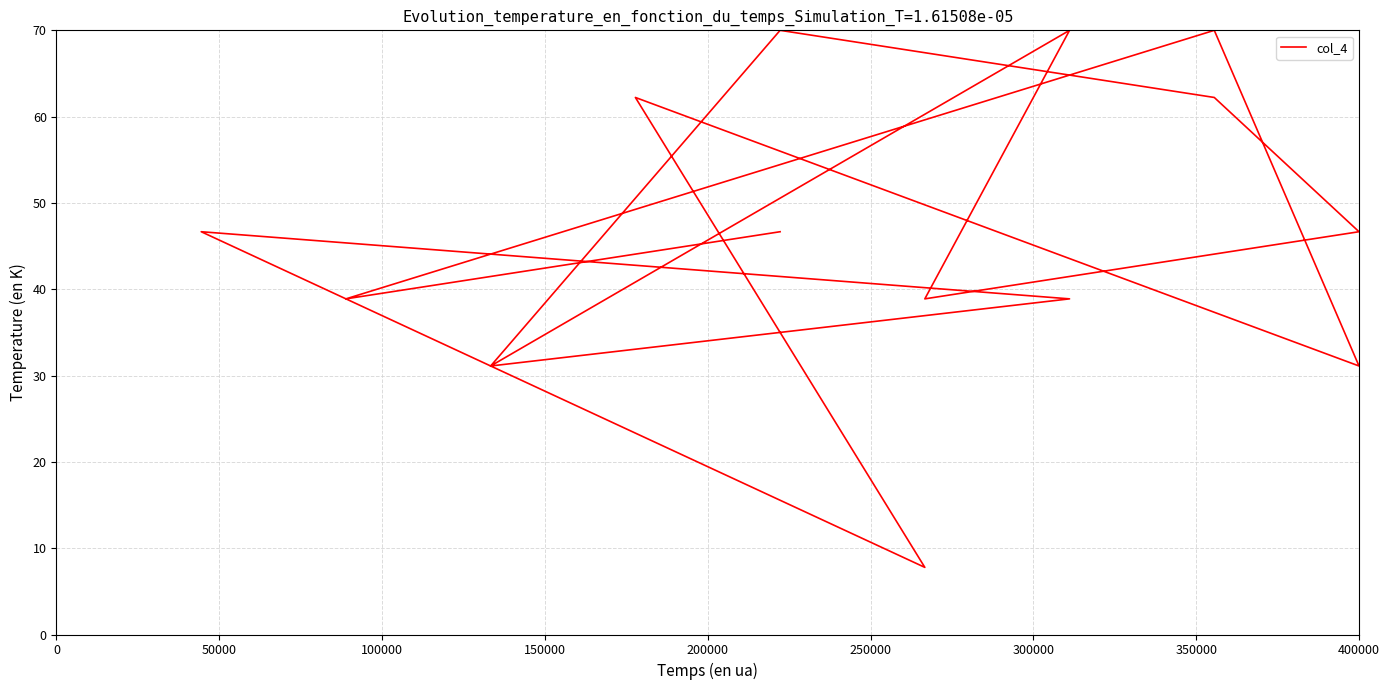

What is the greatest value displayed?

70.0